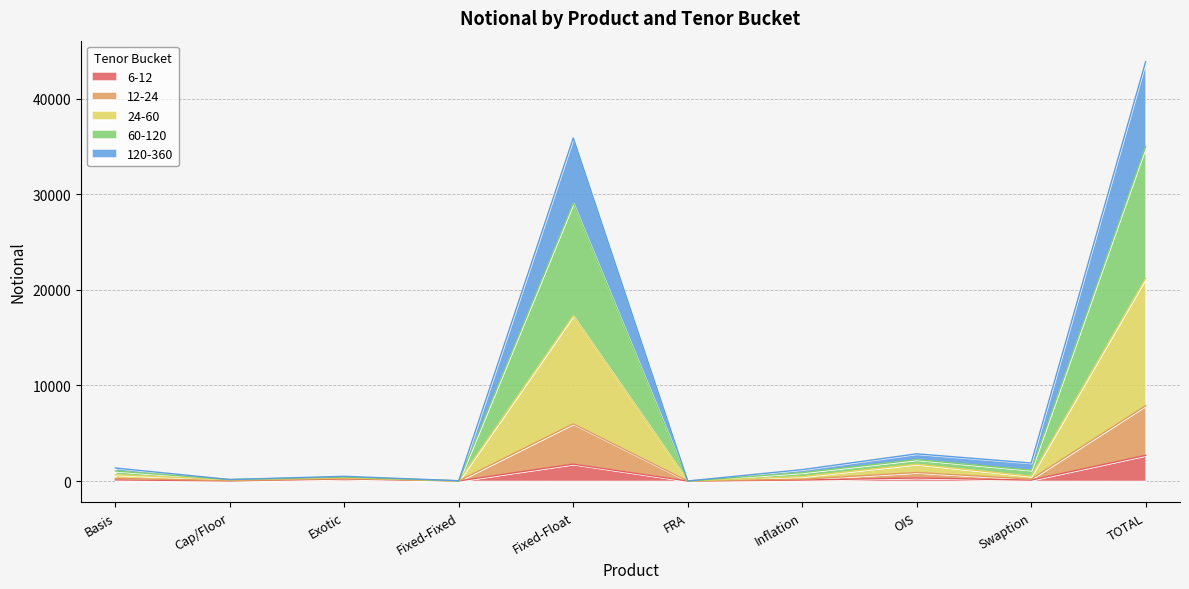

What are all the series names shown in the legend?

6-12, 12-24, 24-60, 60-120, 120-360